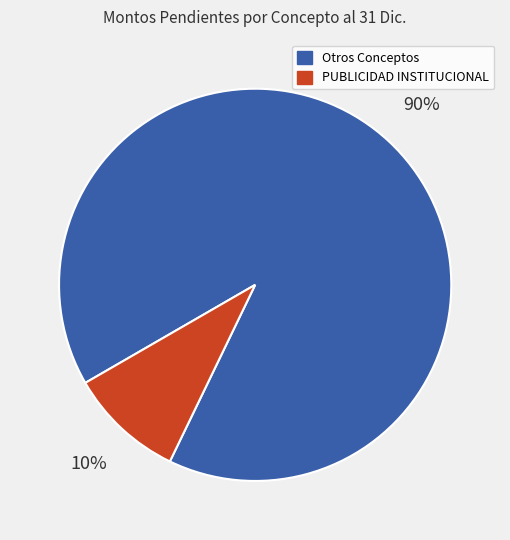

To the nearest percent, what is the average slice percentage?

50%